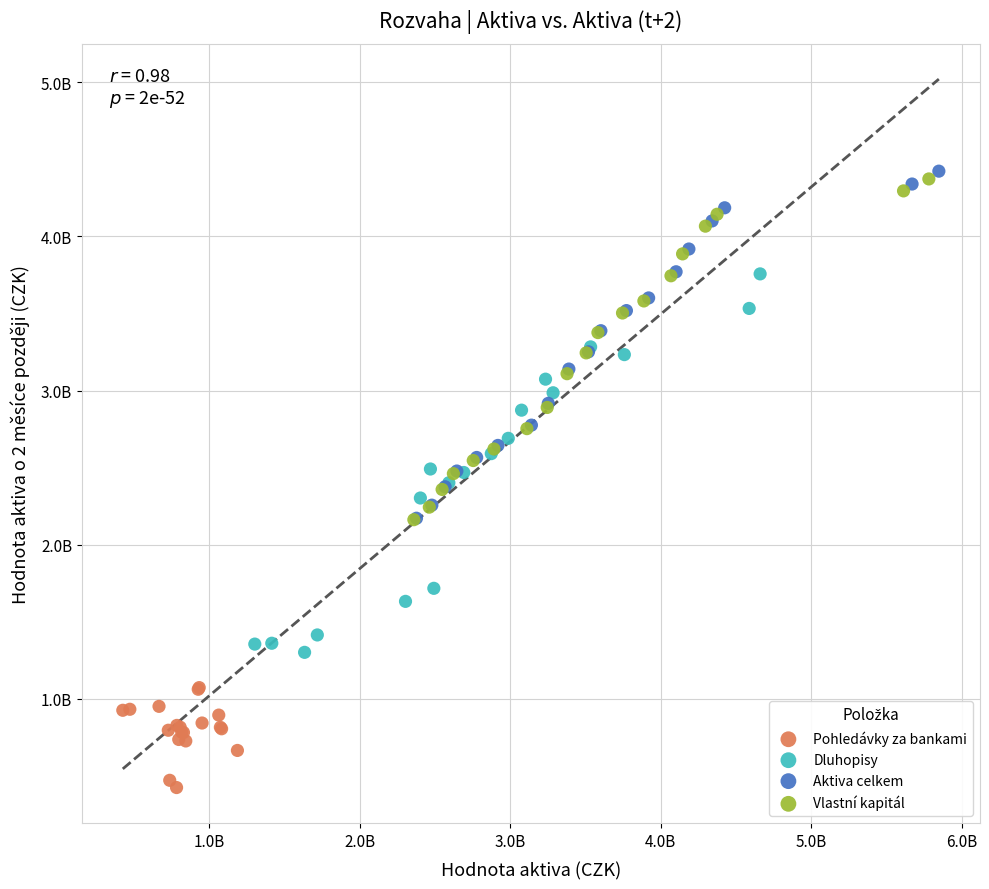

What are all the series names shown in the legend?

Pohledávky za bankami, Dluhopisy, Aktiva celkem, Vlastní kapitál